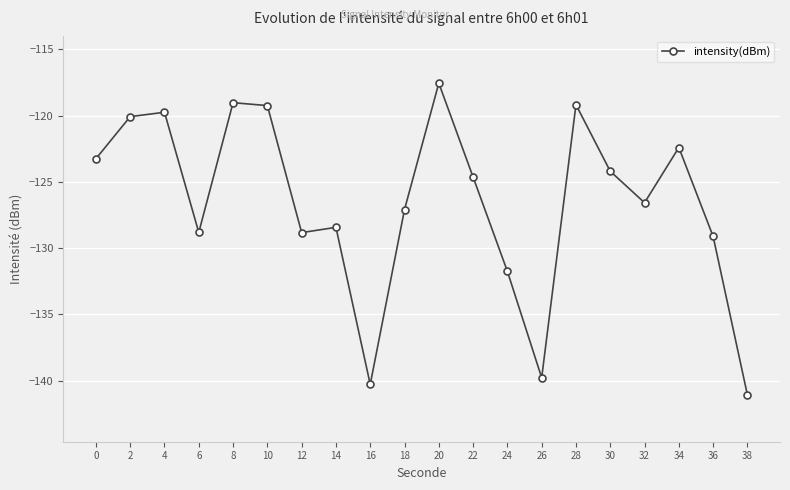

Which category has the lowest value across all series?

38